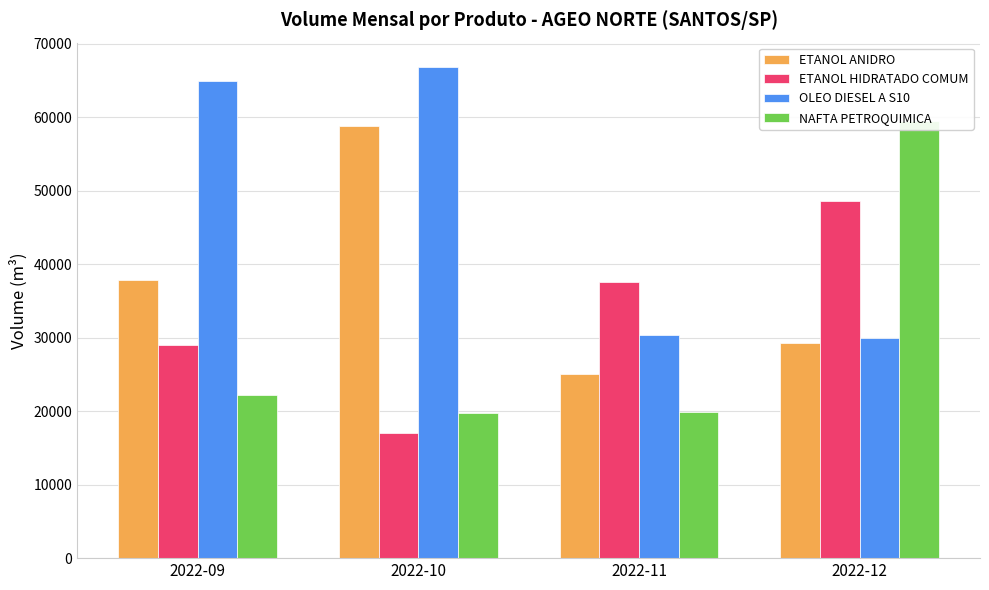

What is the average value of the OLEO DIESEL A S10 series?

48028.9